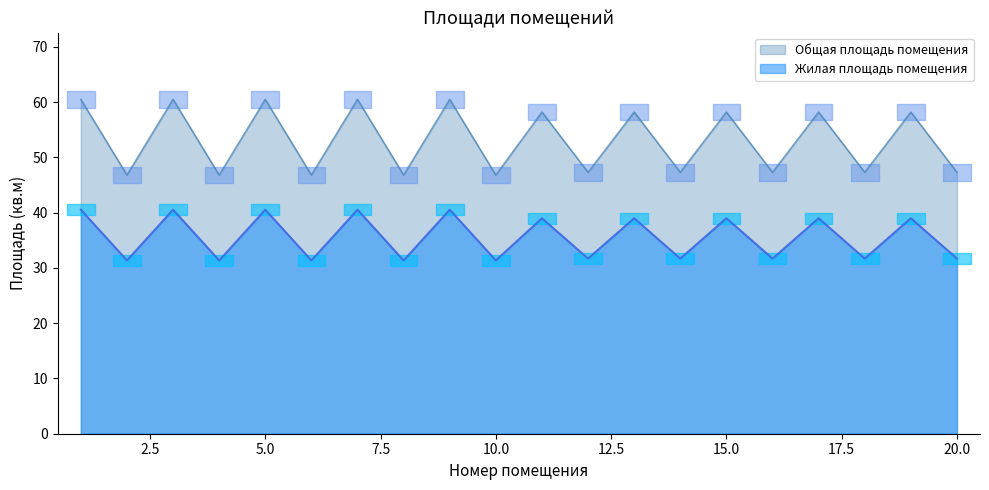

List the series in order of their peak value, lowest first.

Жилая площадь помещения, Общая площадь помещения